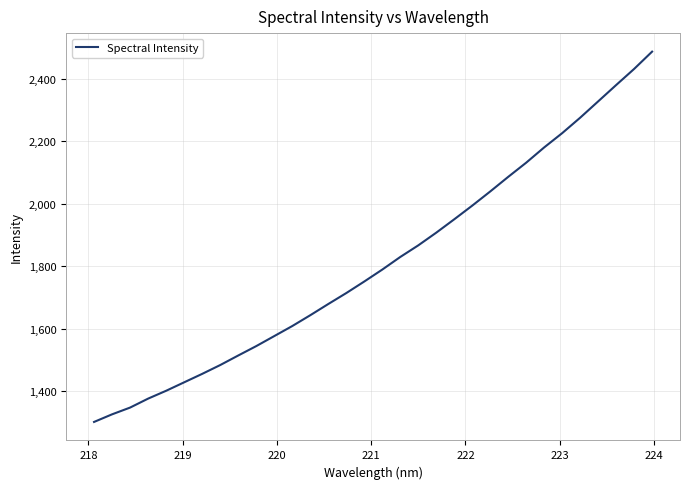

True or false: there are more than 1 points higher than both neighbors.

False